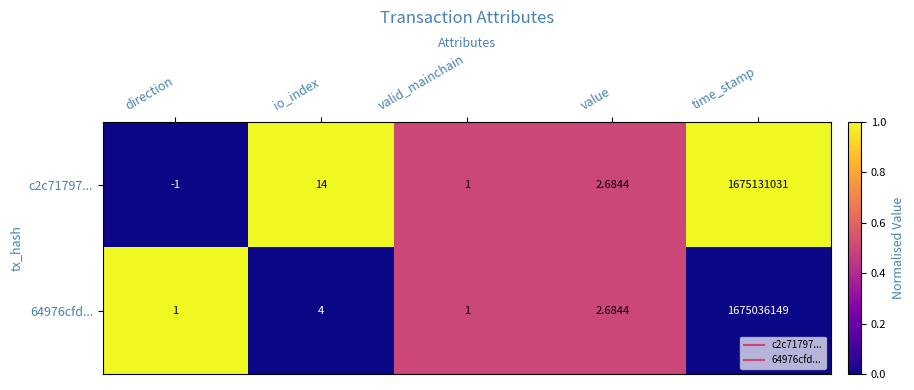

Where does the 64976cfd... series first go above 2?

io_index